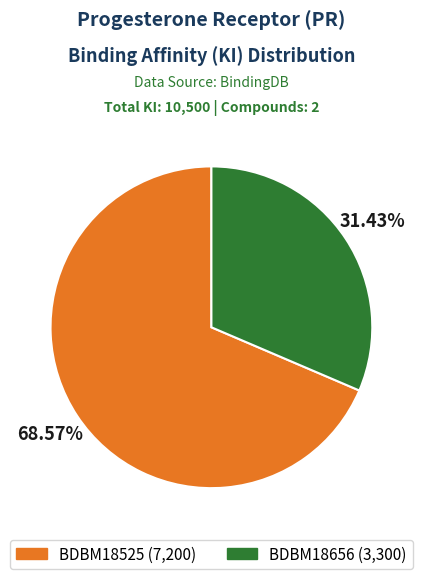

Is BDBM18656 the majority of the pie?

No